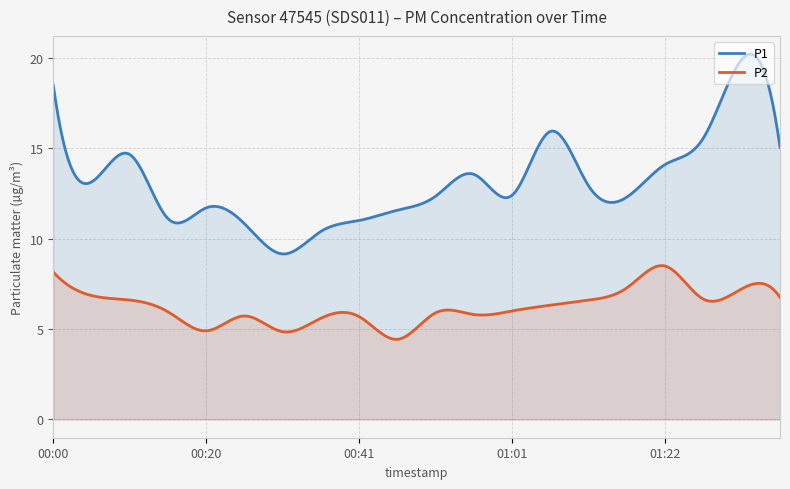

How many interior local valleys does the P2 series have?

5